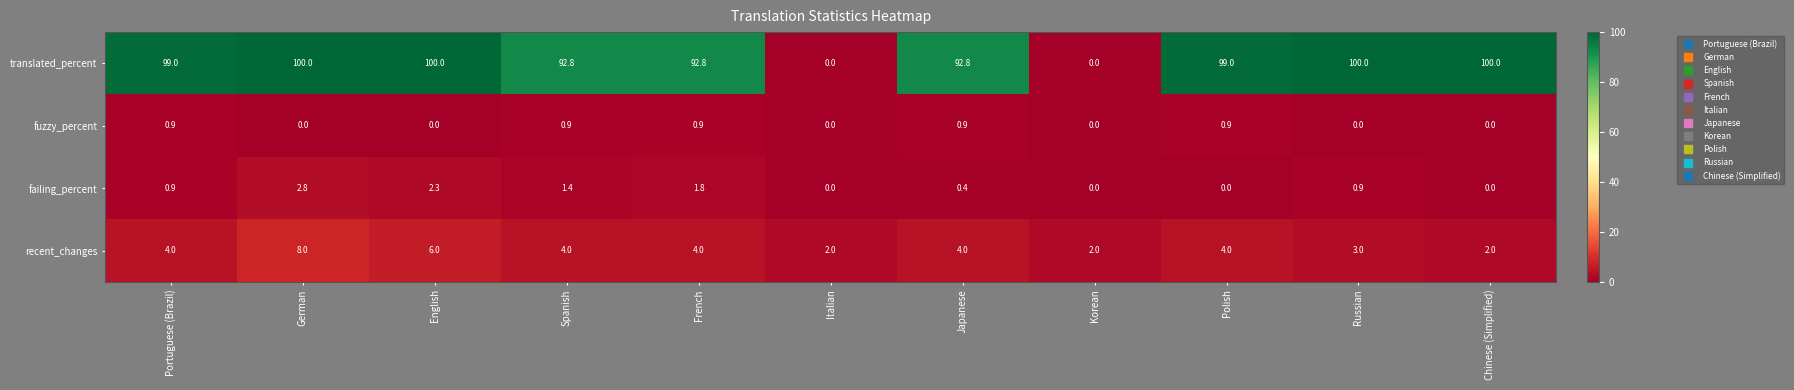

What is the maximum value for failing_percent?

2.8